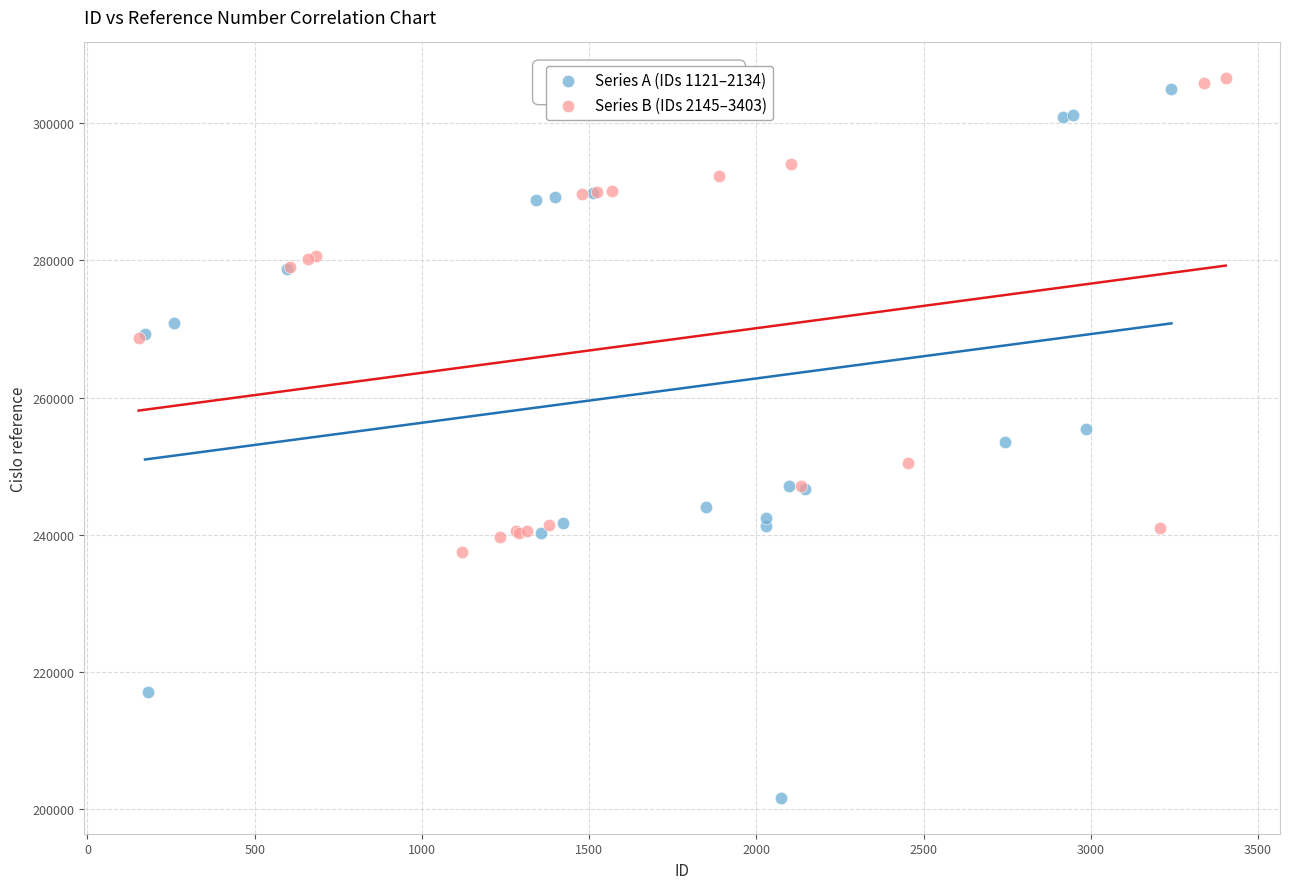

Which series reaches the minimum Y coordinate?

Series A (IDs 1121–2134)